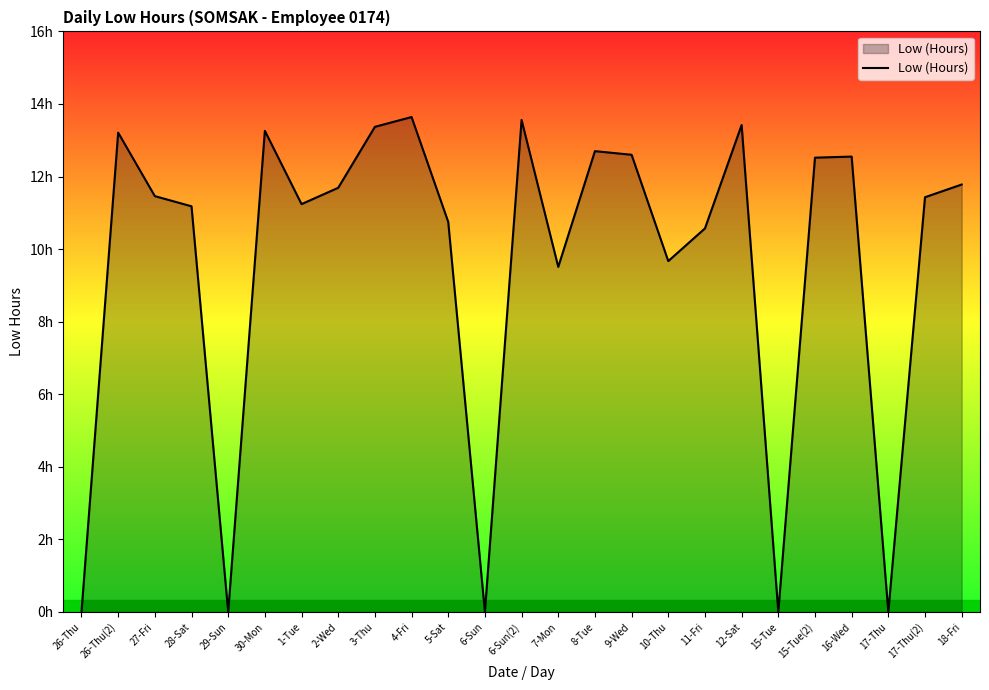

What value does the data have at 26-Thu(2)?

13.2